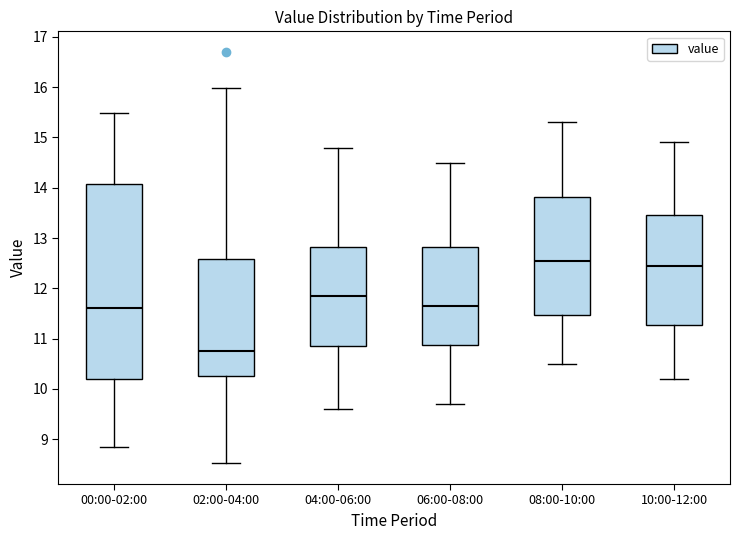

Where is the lower edge of the box for 10:00-12:00 on the y-axis? The values are not printed on the chart, so give them approximately, as read against the axis.

11.3